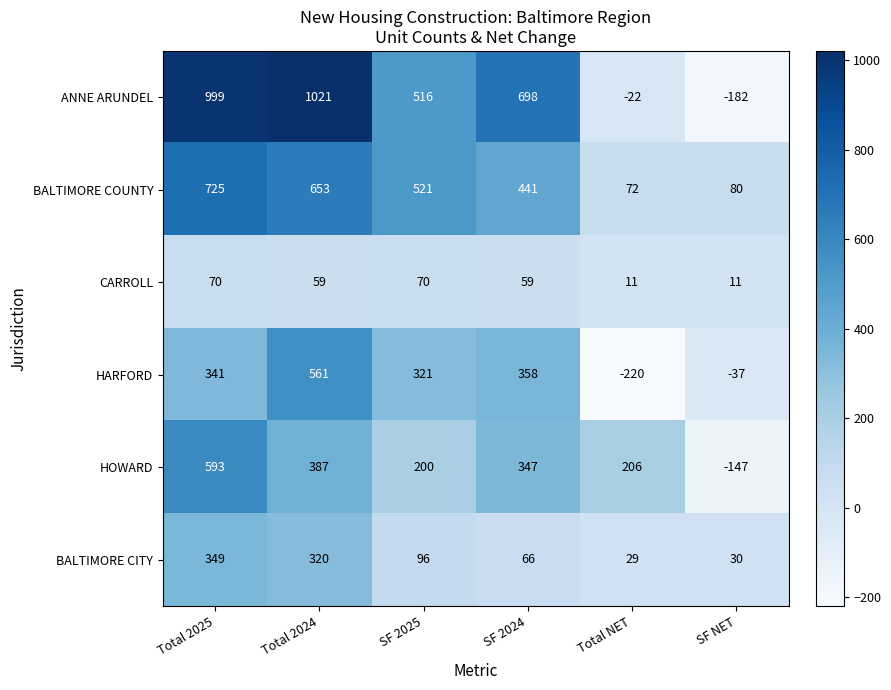

The HOWARD series shows 484 at SF 2024. True or false?

False